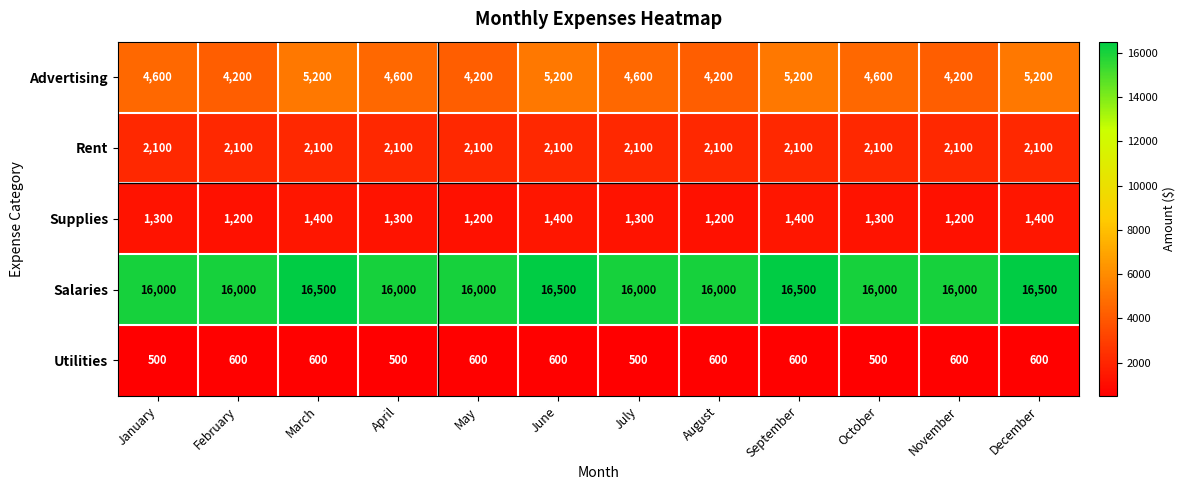

What is the average value of the Supplies series?

1300